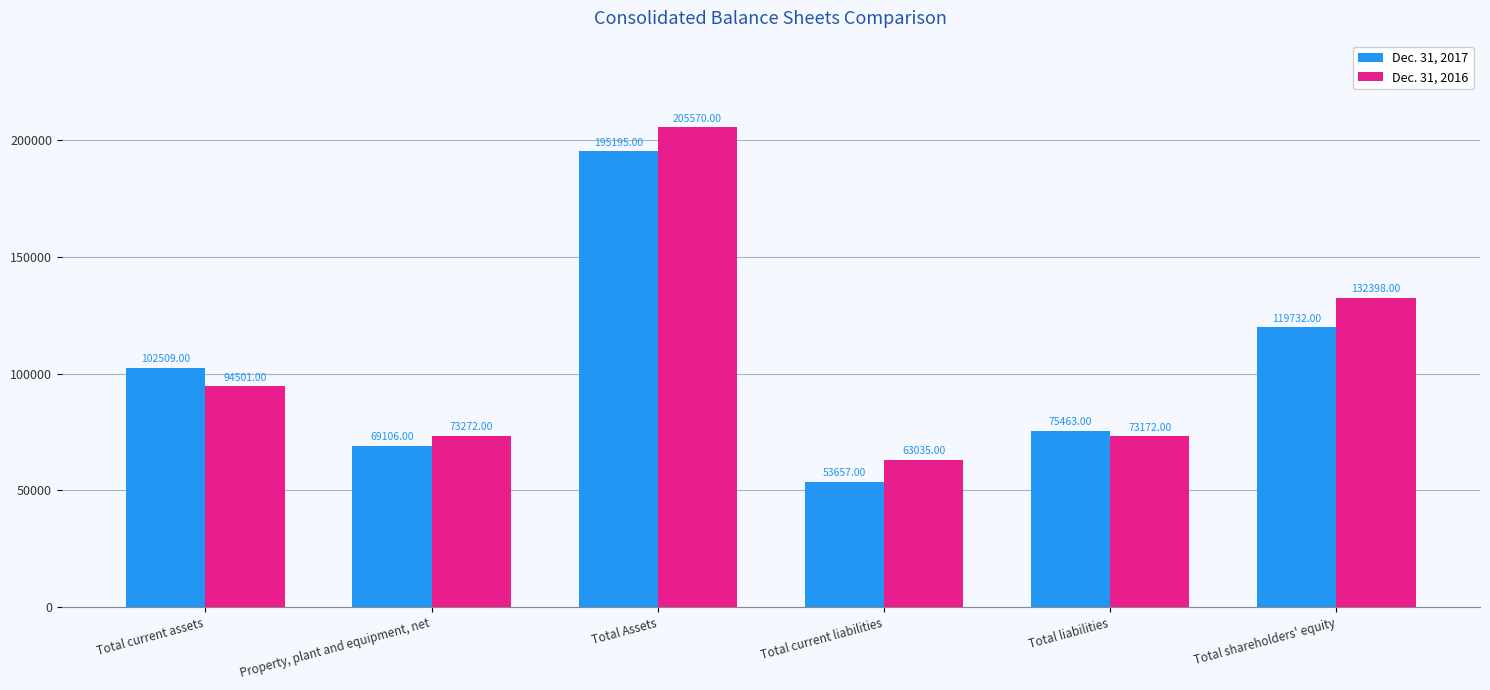

Reading right to left, what are all the values shown in this chart?

Dec. 31, 2017: 119732	75463	53657	195195	69106	102509
Dec. 31, 2016: 132398	73172	63035	205570	73272	94501